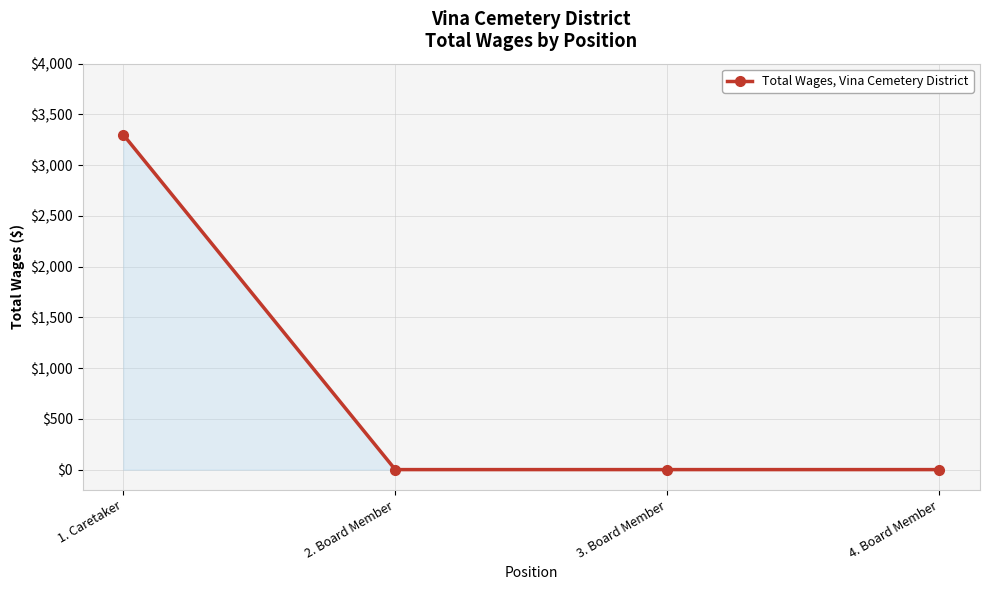

Reading left to right, what are all the values shown in this chart?

1. Caretaker=3300	2. Board Member=0	3. Board Member=0	4. Board Member=0